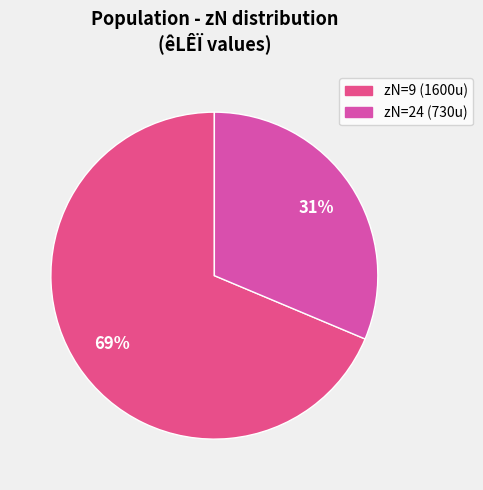

To the nearest percent, what is the average slice percentage?

50%